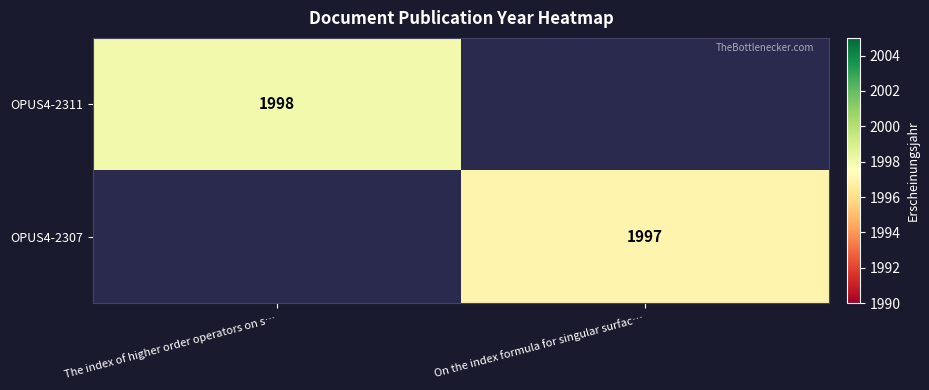

Which label corresponds to the smallest value in the chart?

On the index formula for singular surfac…